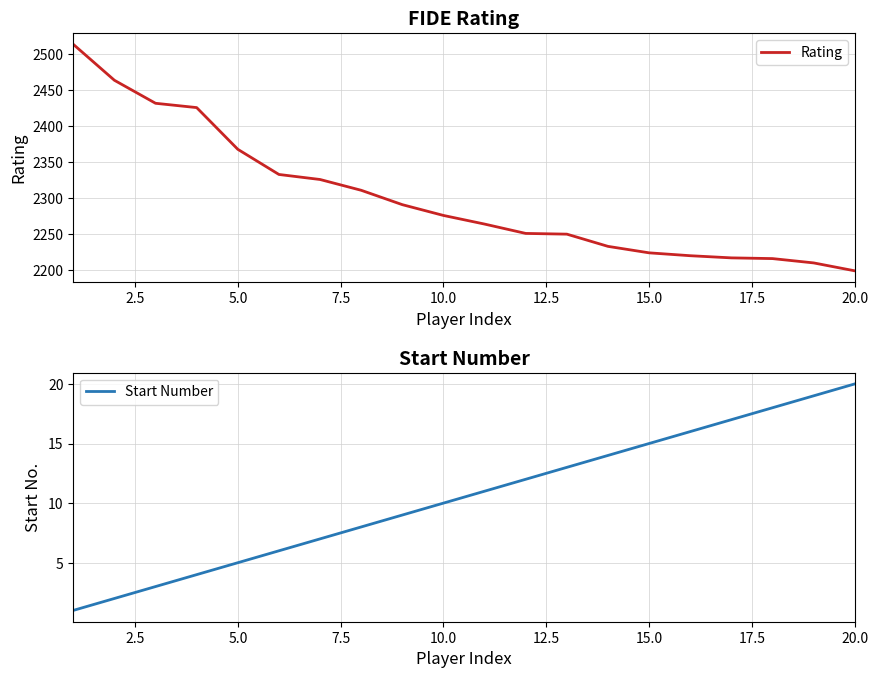

True or false: Start Number and Rating intersect in this chart.

False